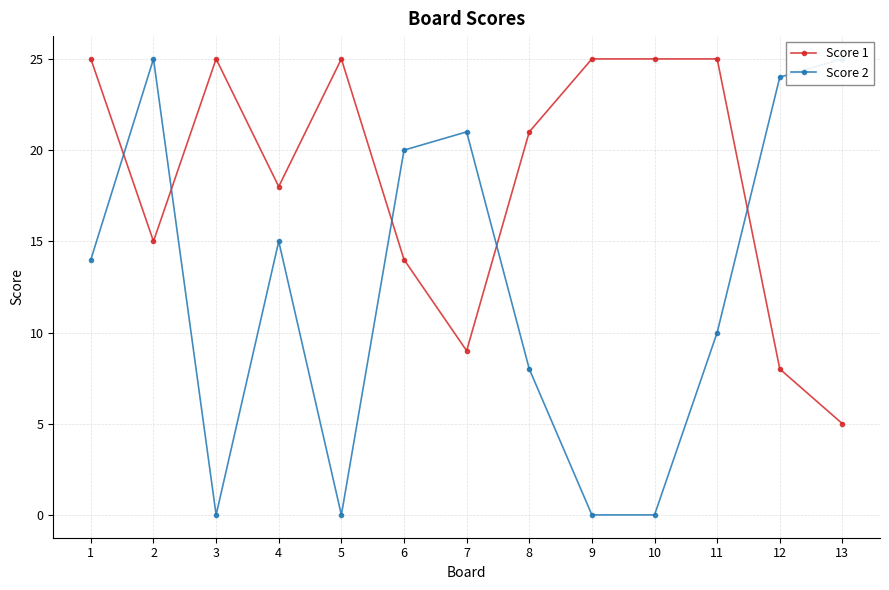

True or false: Score 2 and Score 1 cross at least once.

True